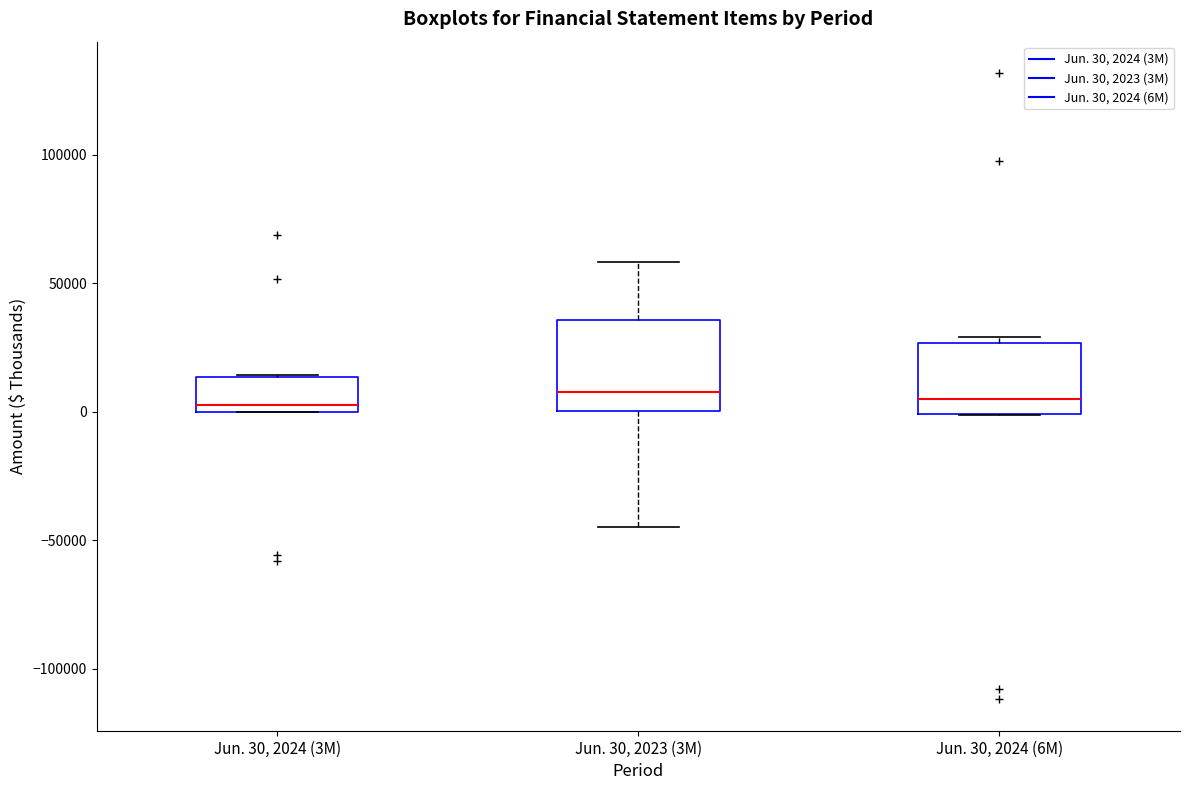

Where is the upper edge of the box for Jun. 30, 2024 (6M) on the y-axis? The values are not printed on the chart, so give them approximately, as read against the axis.

25000